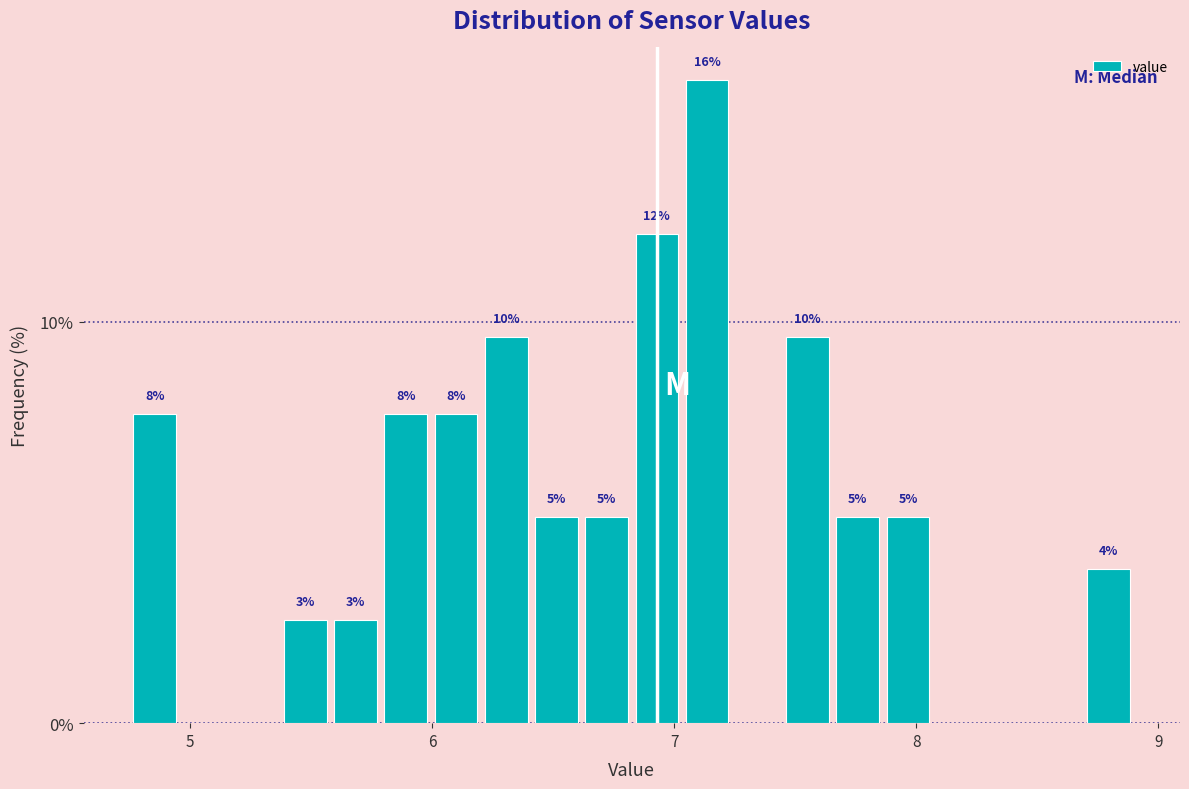

Around what value on the x-axis is the tallest bar? Give the approximate position of its centre, as read against the axis.

7.1